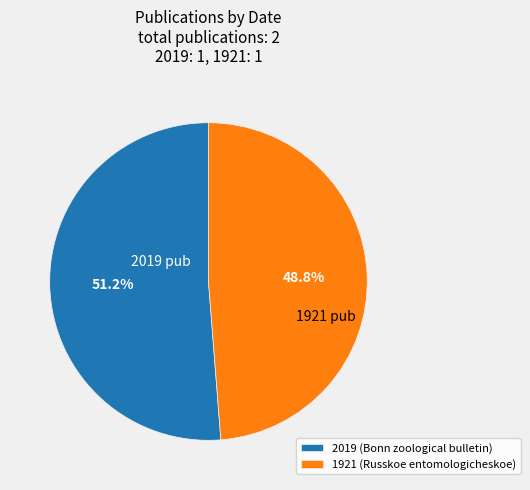

Rank the categories by value from lowest to highest.

1921, 2019